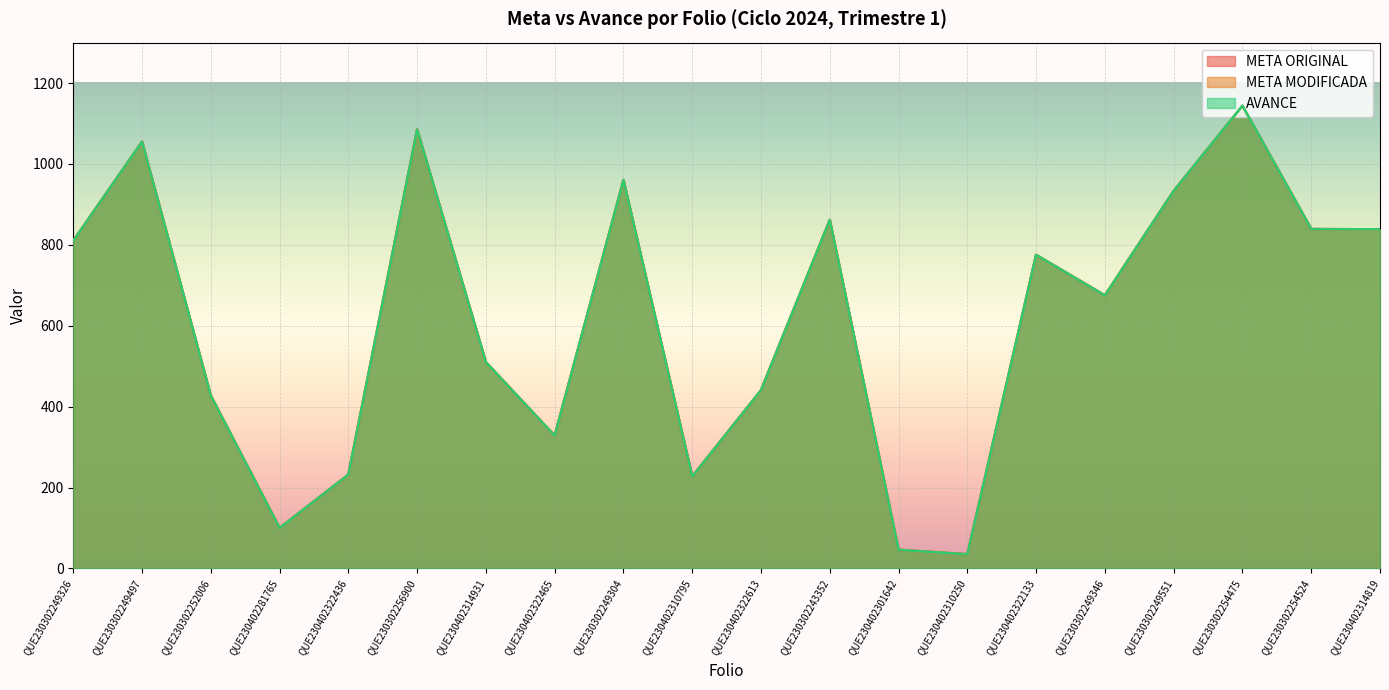

Reading right to left, extract all data points from this chart.

META ORIGINAL: QUE230402314819=838.3	QUE230302254524=839.0	QUE230302254475=1144.0	QUE230302249551=933.1	QUE230302249346=675.0	QUE230402322133=775.1	QUE230402310250=35.0	QUE230402301642=46.0	QUE230302243352=861.6	QUE230402322613=440.6	QUE230402310795=227.2	QUE230302249304=960.0	QUE230402322465=328.1	QUE230402314931=509.7	QUE230302256900=1085.0	QUE230402322436=232.0	QUE230402281765=100.0	QUE230302252006=427.0	QUE230302249497=1055.0	QUE230302249326=810.1
META MODIFICADA: QUE230402314819=838.3	QUE230302254524=839.0	QUE230302254475=1144.0	QUE230302249551=933.1	QUE230302249346=675.0	QUE230402322133=775.1	QUE230402310250=35.0	QUE230402301642=46.0	QUE230302243352=861.6	QUE230402322613=440.6	QUE230402310795=227.2	QUE230302249304=960.0	QUE230402322465=328.1	QUE230402314931=509.7	QUE230302256900=1085.0	QUE230402322436=232.0	QUE230402281765=100.0	QUE230302252006=427.0	QUE230302249497=1055.0	QUE230302249326=810.1
AVANCE: QUE230402314819=838.3	QUE230302254524=839.0	QUE230302254475=1144.0	QUE230302249551=933.1	QUE230302249346=675.0	QUE230402322133=775.1	QUE230402310250=35.0	QUE230402301642=46.0	QUE230302243352=861.6	QUE230402322613=440.6	QUE230402310795=227.2	QUE230302249304=960.0	QUE230402322465=328.1	QUE230402314931=509.7	QUE230302256900=1085.0	QUE230402322436=232.0	QUE230402281765=100.0	QUE230302252006=427.0	QUE230302249497=1055.0	QUE230302249326=810.1